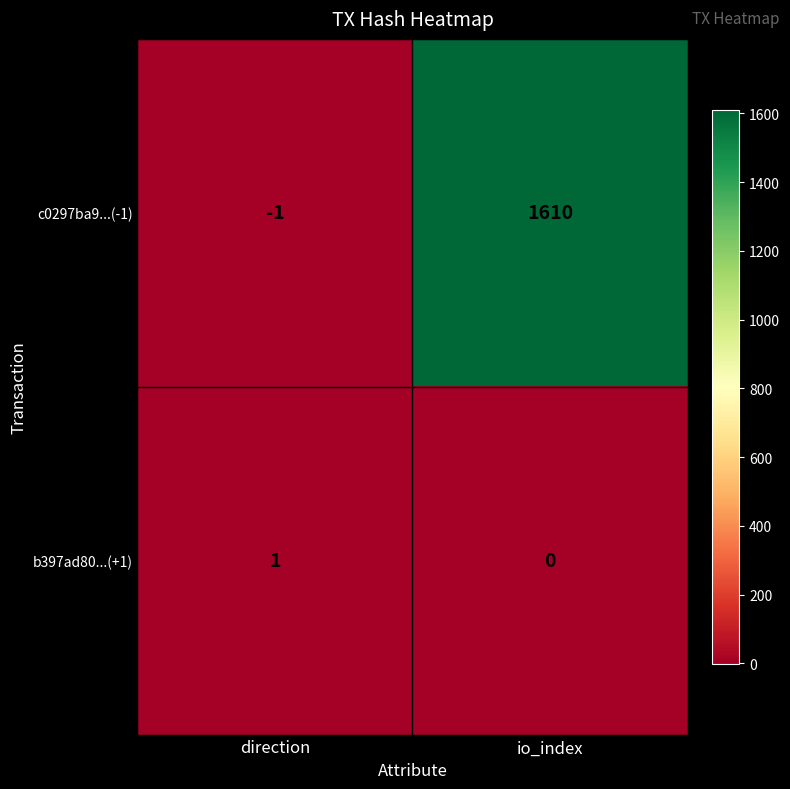

Read the c0297ba9...(-1) value at io_index, to the nearest 100.

1600